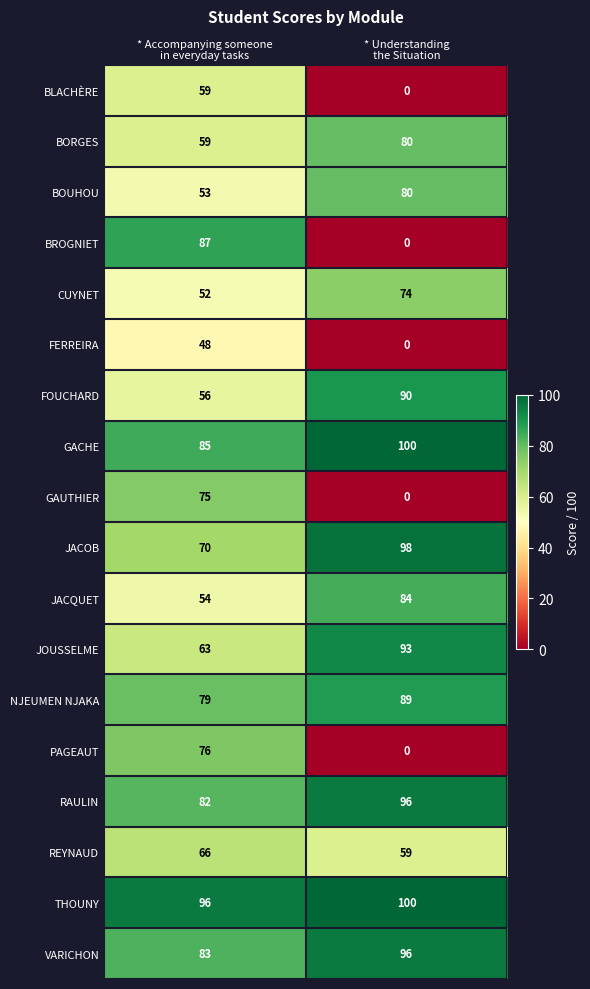

What is the average value of the GAUTHIER series?

38